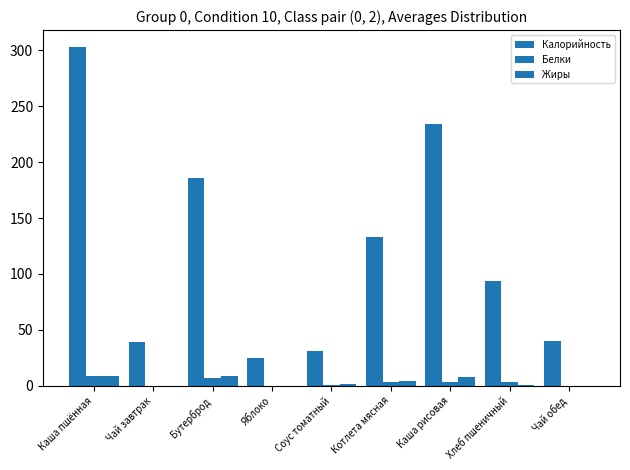

How many groups of bars are there?

9